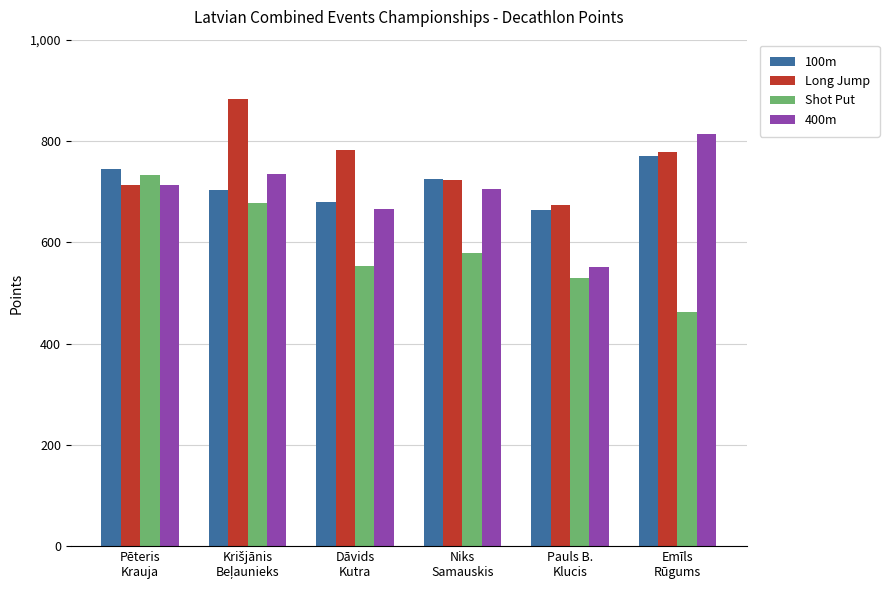

Which series has the largest total across all categories?

Long Jump